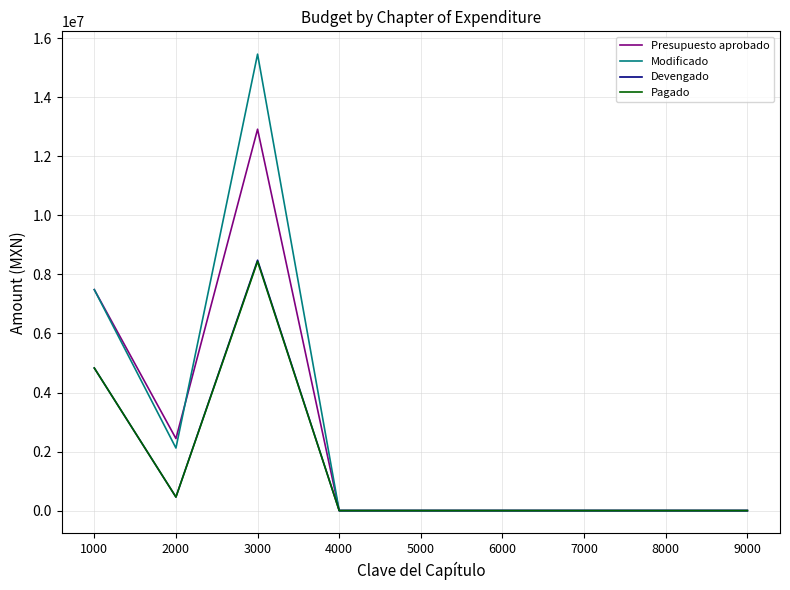

How many lines are shown in the chart?

4